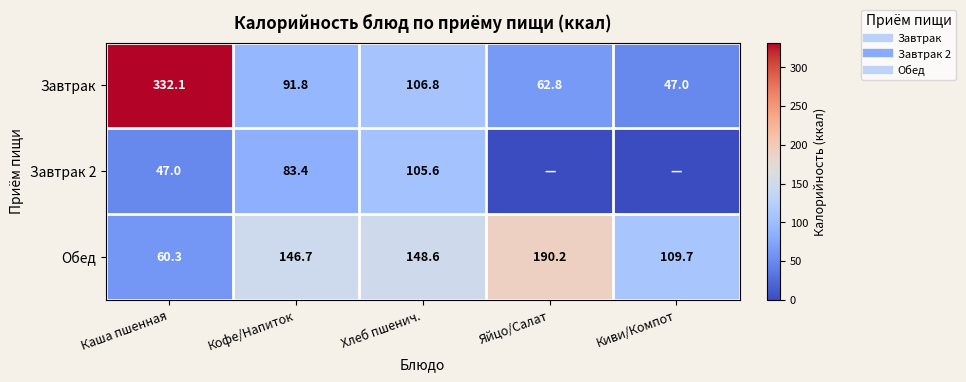

What is the sum of the Завтрак 2 values at Кофе/Напиток and Яйцо/Салат?

83.4